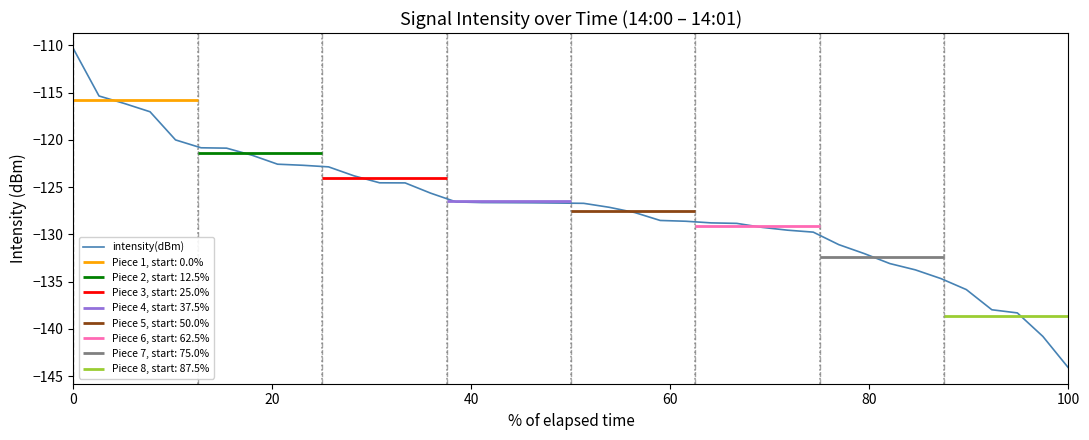

How many data points are above -126?

15